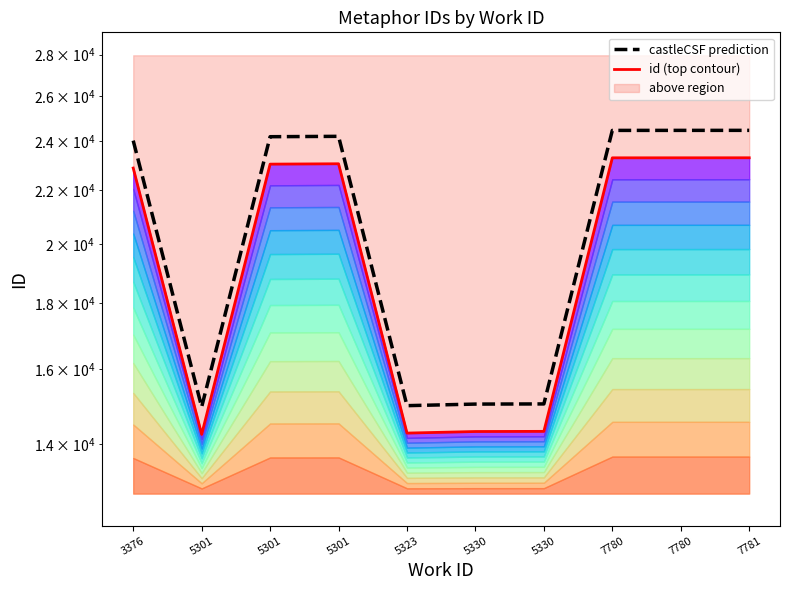

What is the value of the castleCSF prediction point at the 6th from the left?

15041.2